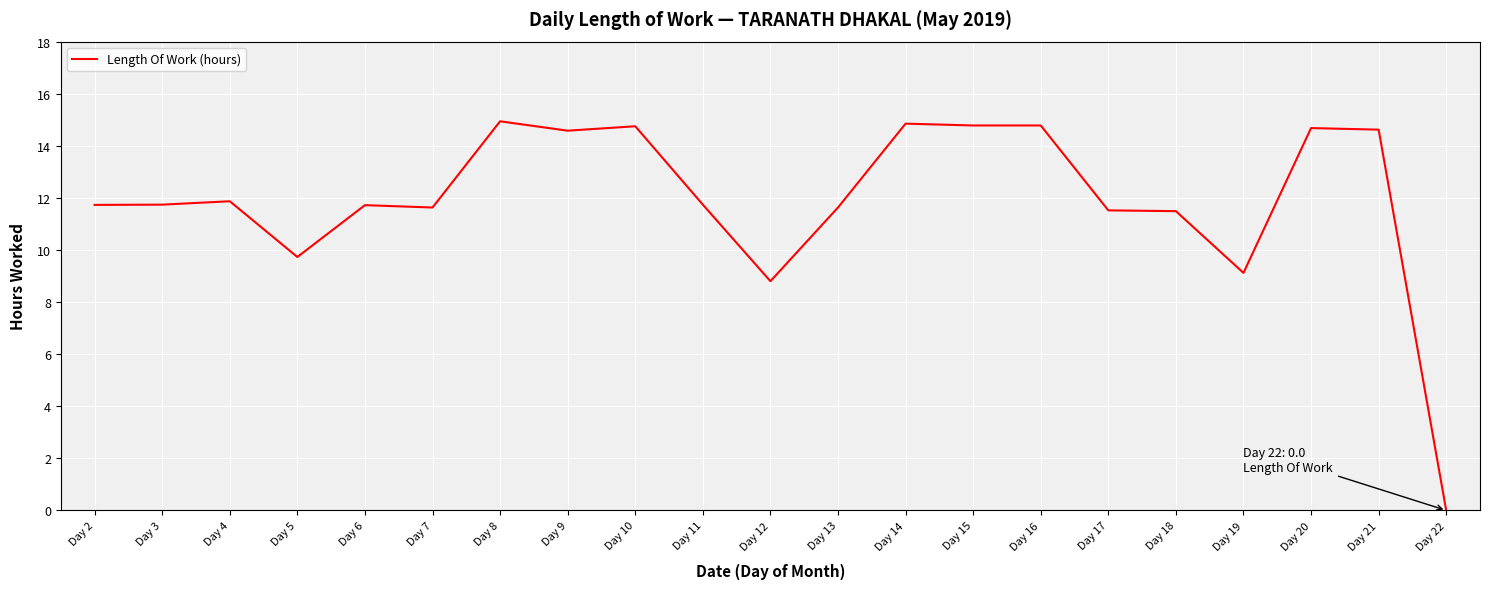

At which category does the chart reach its minimum across all series?

Day 22